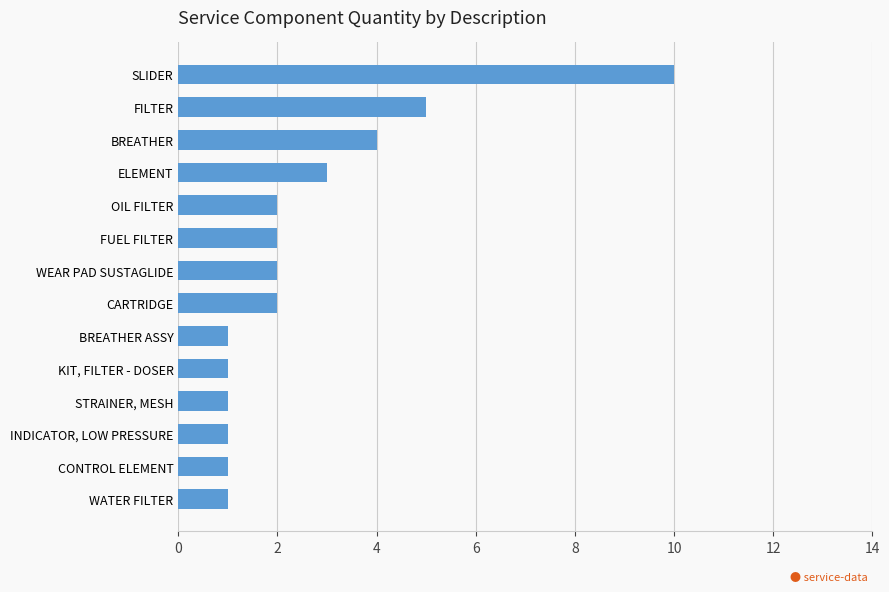

True or false: the data shows 0 at BREATHER ASSY.

False